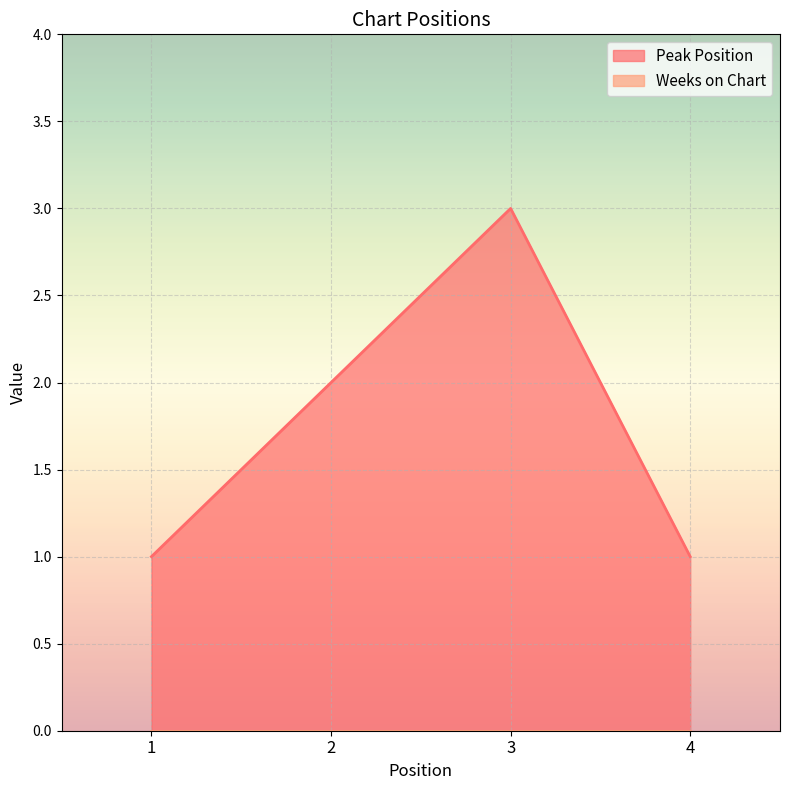

Reading right to left, extract all data points from this chart.

4=1	3=3	2=2	1=1